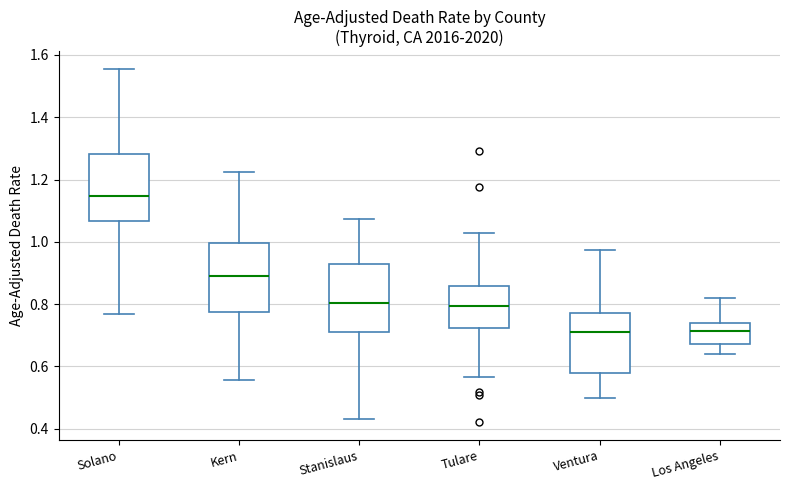

Reading left to right, transcribe this box plot: for each box, give where its median line is, the range the box spans, and where its two whiskers end, as read against the y-axis. The values are not printed on the chart, so give them approximately, as read against the axis.

Solano: median 1.14, box 1.06 to 1.28, whiskers 0.76 to 1.56
Kern: median 0.88, box 0.78 to 1.00, whiskers 0.56 to 1.22
Stanislaus: median 0.80, box 0.72 to 0.92, whiskers 0.44 to 1.08
Tulare: median 0.80, box 0.72 to 0.86, whiskers 0.56 to 1.02
Ventura: median 0.72, box 0.58 to 0.78, whiskers 0.50 to 0.98
Los Angeles: median 0.72, box 0.68 to 0.74, whiskers 0.64 to 0.82